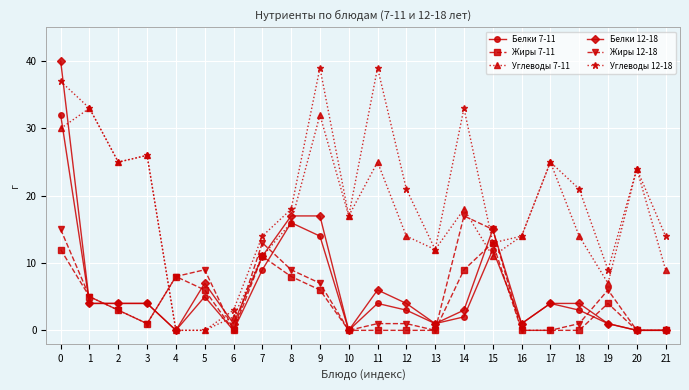

Which series has the largest range (max minus min)?

Белки 12-18